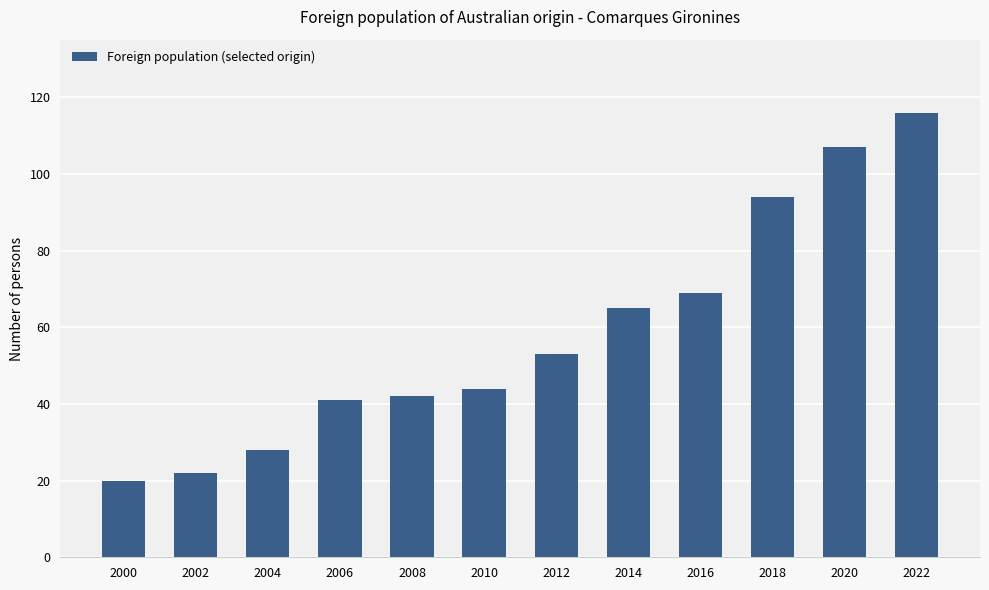

How many values are below 53?

6